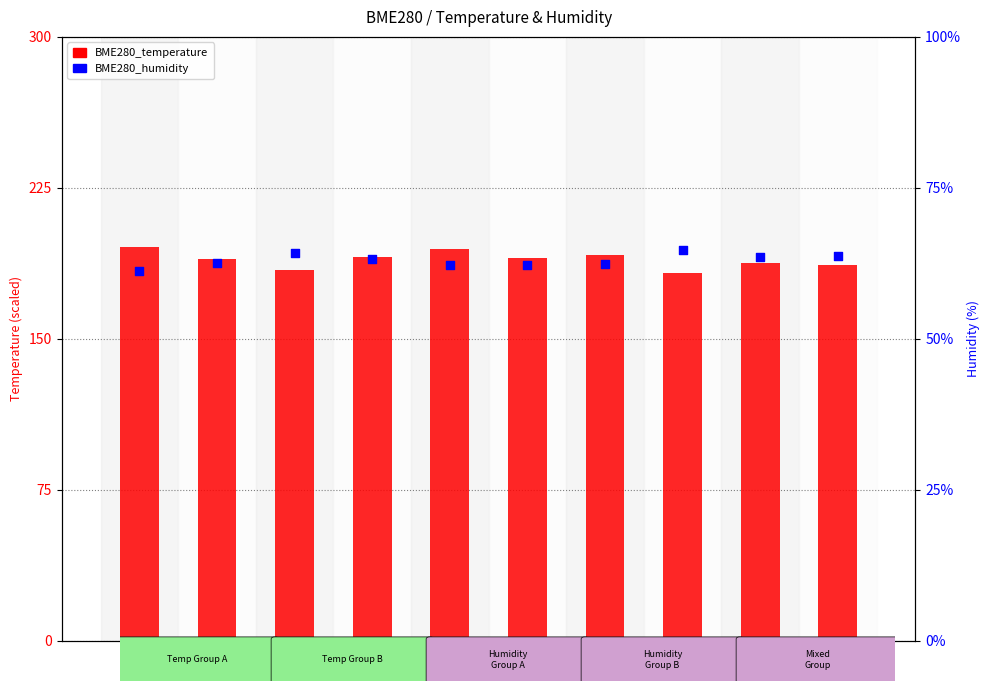

Which series reaches the minimum Y coordinate?

BME280_humidity